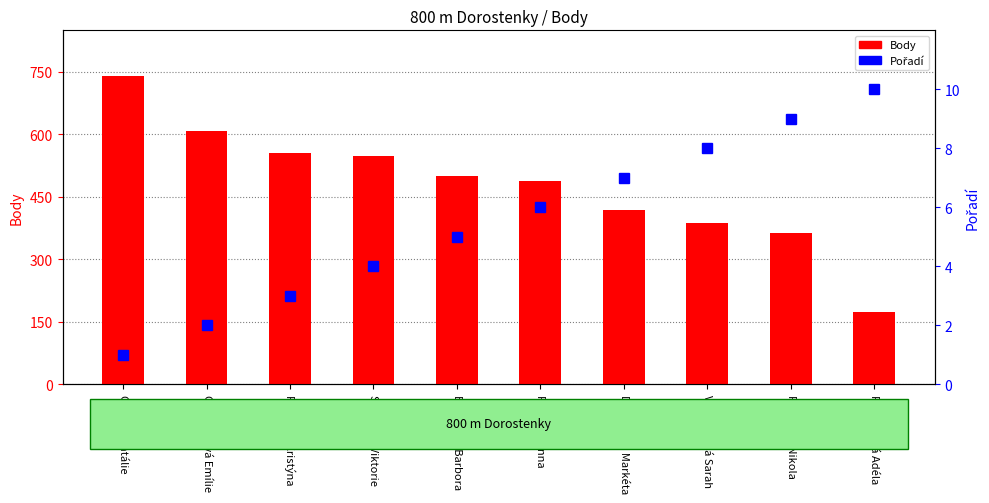

How many values in the Body series are below 501?

5